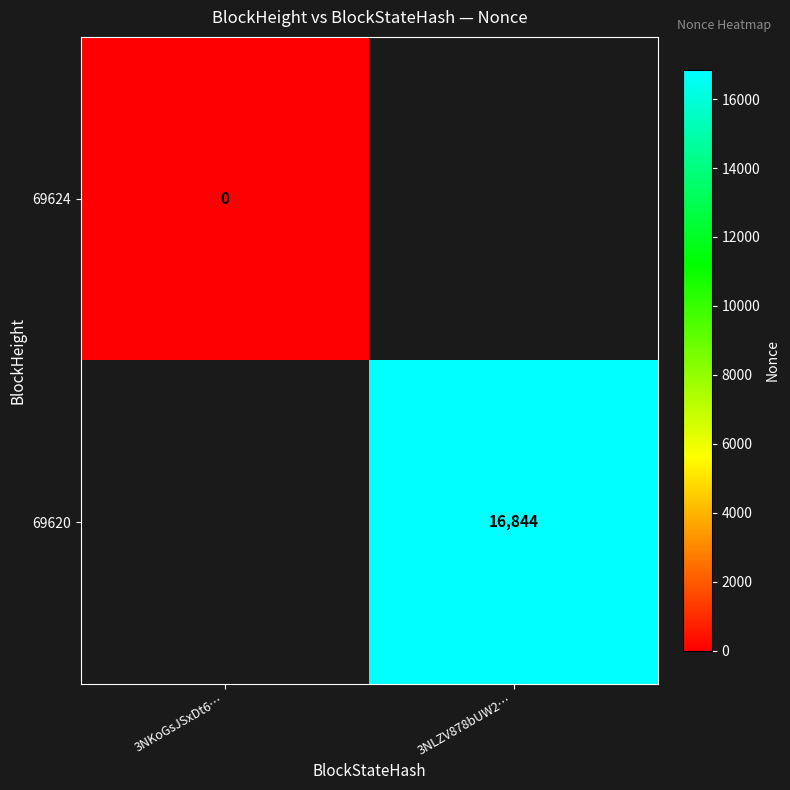

Between 3NKoGsJSxDt6… and 3NLZV878bUW2…, which is larger?

3NLZV878bUW2…